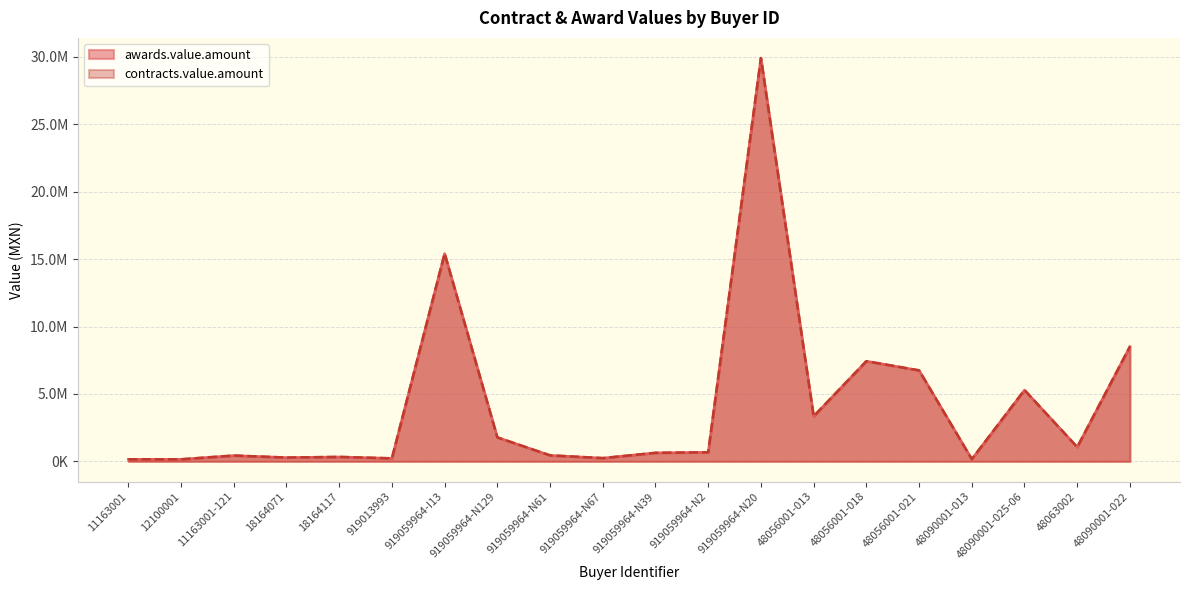

Reading left to right, what are all the values shown in this chart?

awards.value.amount: 153049.6	153913.0	431321.7	282547.8	329565.2	224344.8	15412818.0	1778030.0	444828.0	241369.0	632931.1	671514.0	29913368.0	3341391.0	7430434.7	6748267.0	163478.3	5286904.3	1057391.3	8515360.3
contracts.value.amount: 153049.6	153913.0	431321.7	282547.8	329565.2	224344.8	15412818.0	1778030.0	444828.0	241369.0	632931.1	671514.0	29913368.0	3341391.0	7430434.7	6748267.0	163478.3	5286904.3	1057391.3	8515360.3